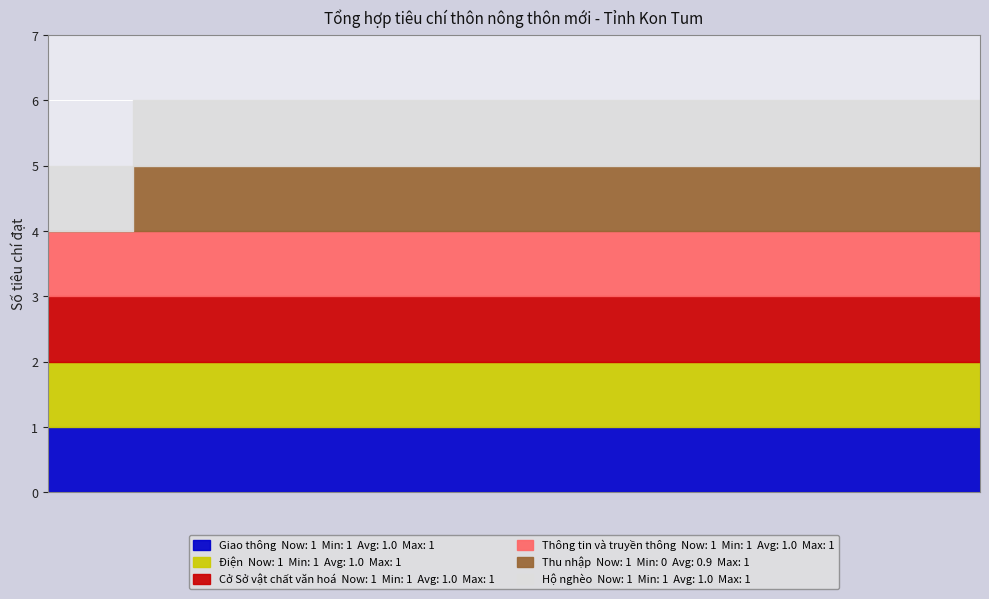

True or false: Thu nhập has more than 0 points higher than both neighbors.

False